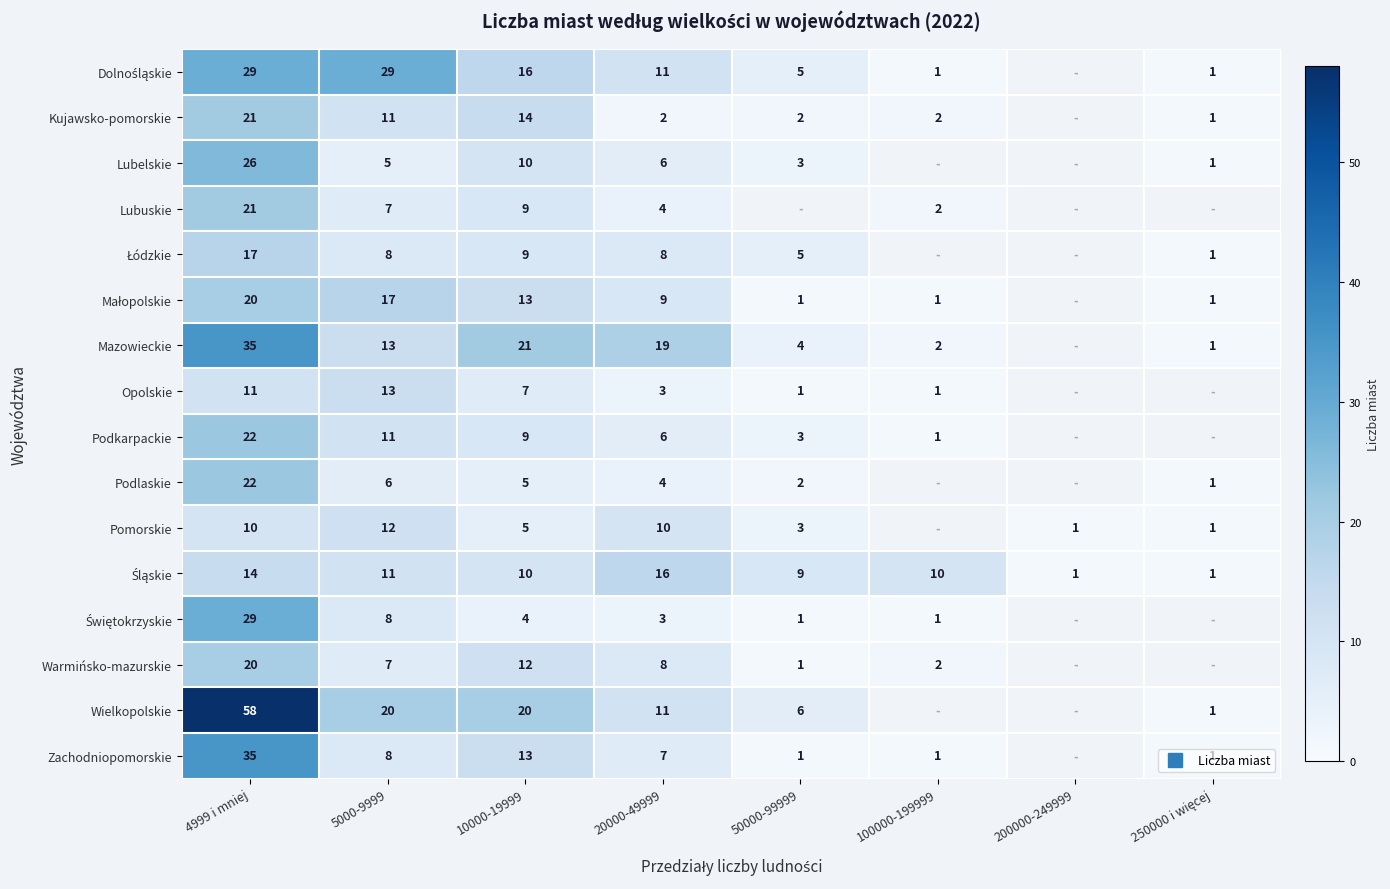

How many values in the Pomorskie series exceed 10?

1